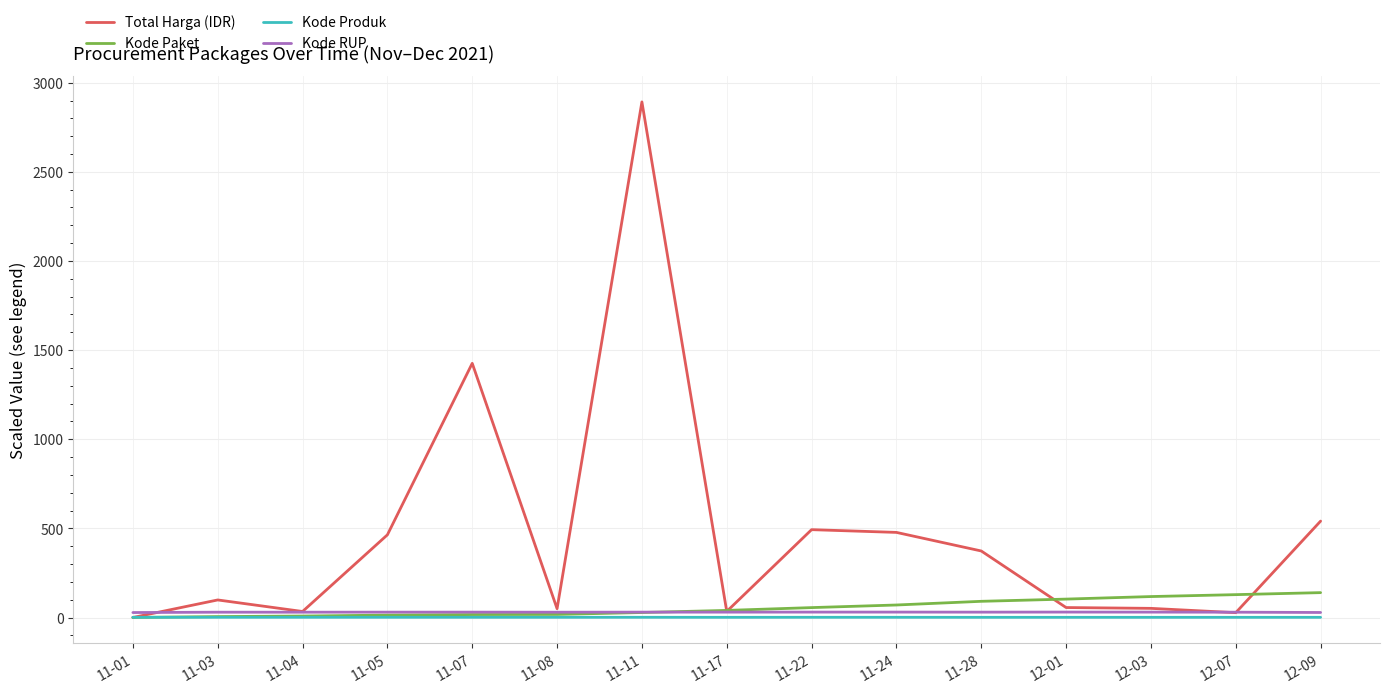

Which category has the highest value in the Total Harga (IDR) series?

11-11